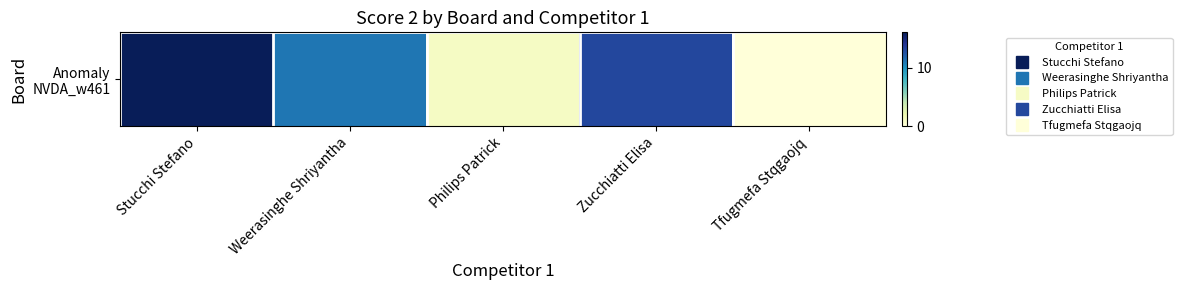

Where does the data first go above 11?

Stucchi Stefano